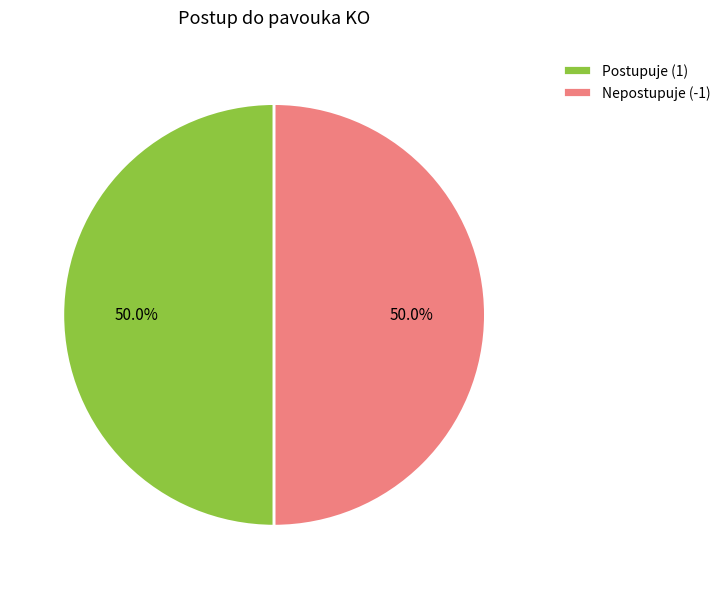

Approximately how many times larger is the value at Postupuje (1) compared to Nepostupuje (-1)?

1.0